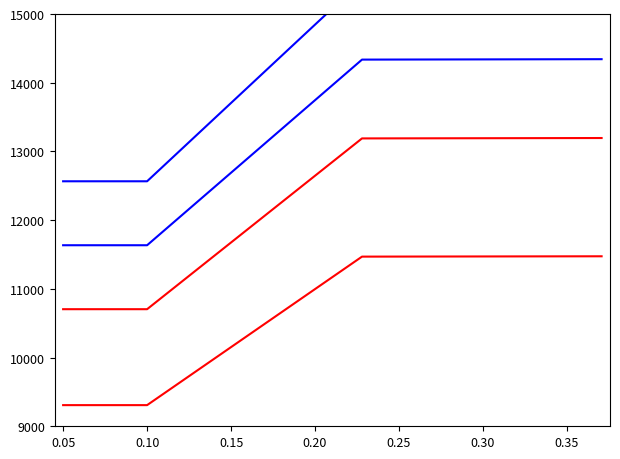

The Height series shows 25713.6 at 0.10. True or false?

False